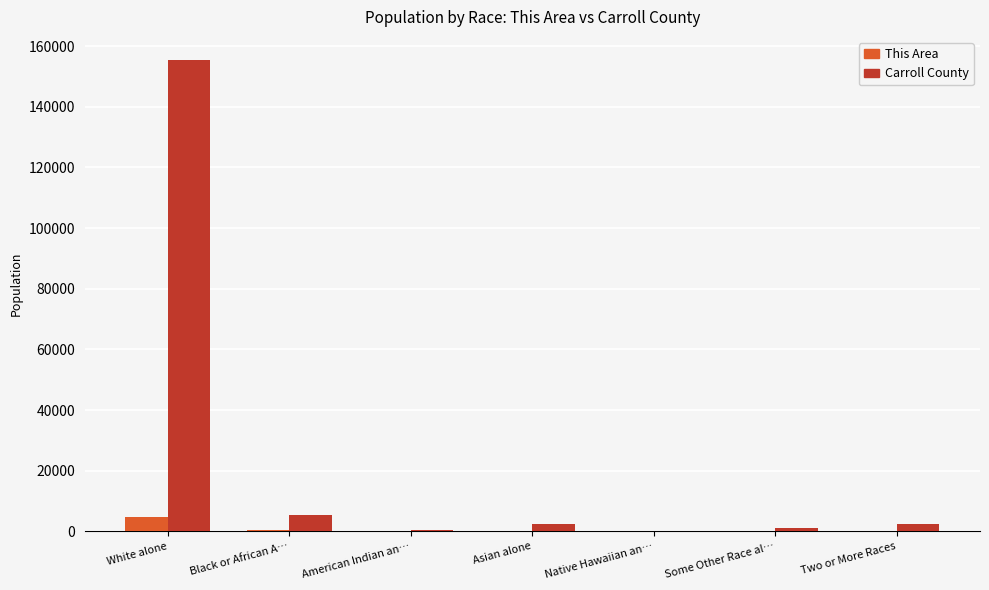

At which label is Carroll County closest to 77669?

Black or African A…